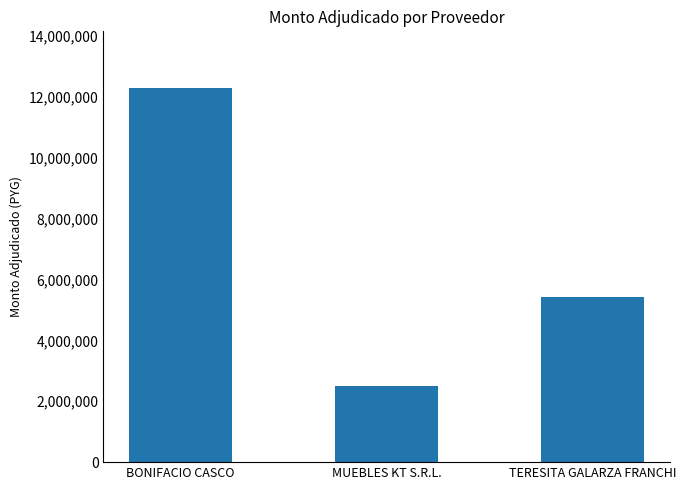

What is the minimum value shown in the chart?

2490000